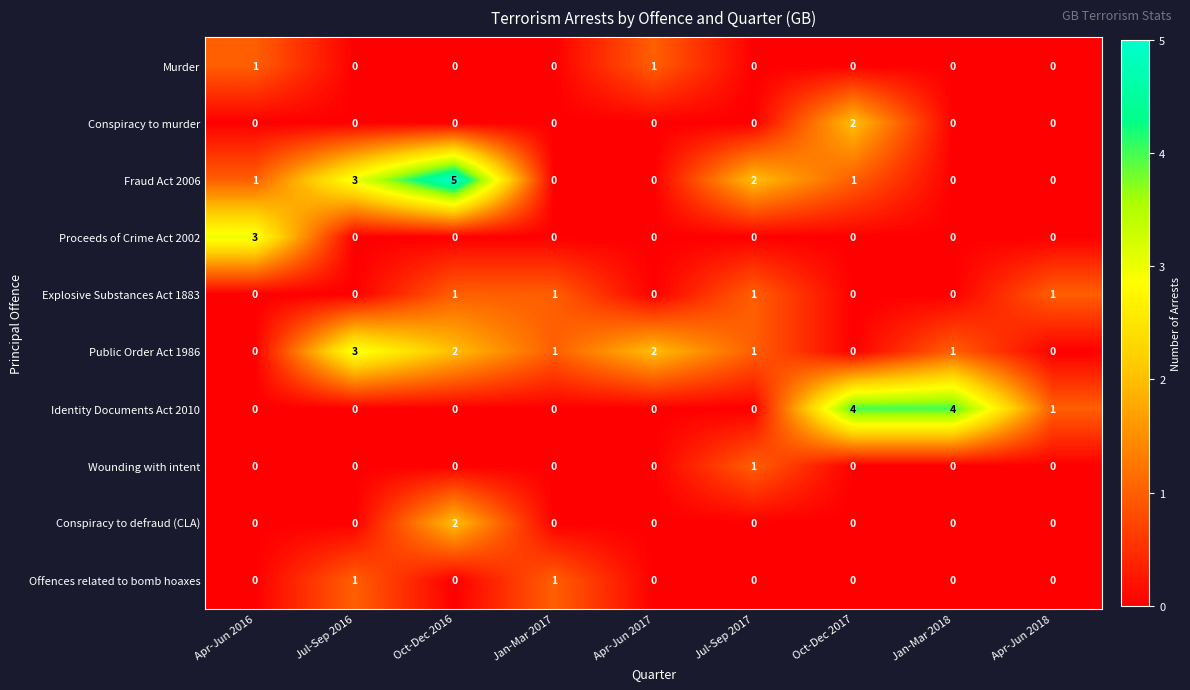

True or false: Conspiracy to defraud (CLA) has a value of 0 at Jul-Sep 2016.

True